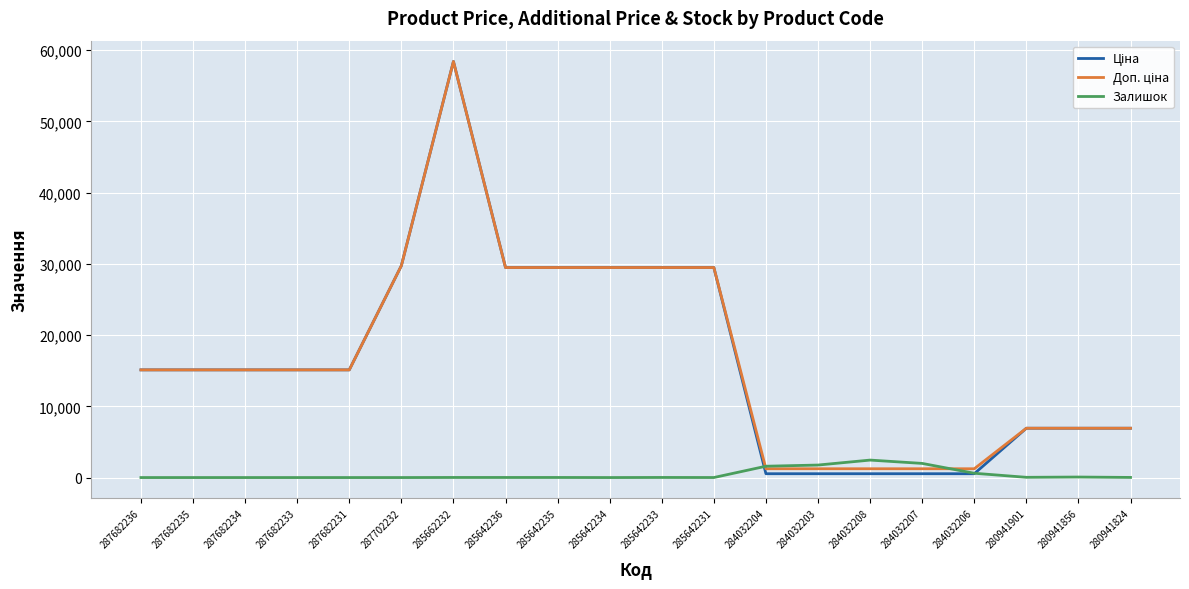

Is it true that Залишок equals 1756.0 at 284032203?

True